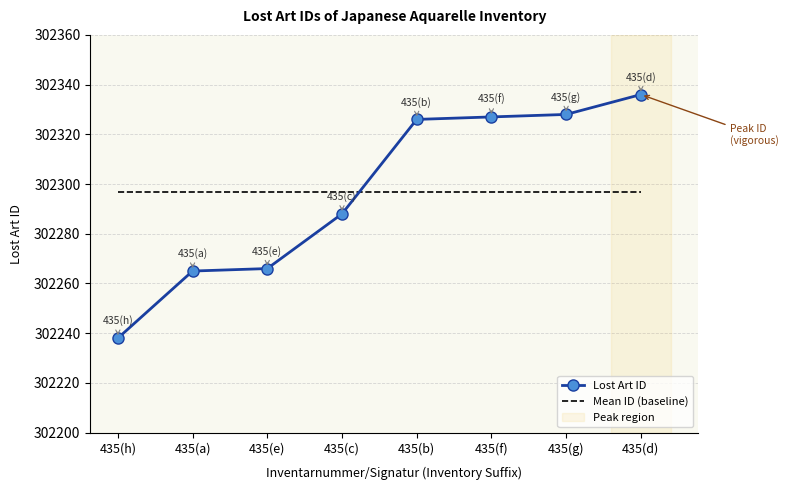

Reading left to right, what are all the values shown in this chart?

Lost Art ID: 302238.0	302265.0	302266.0	302288.0	302326.0	302327.0	302328.0	302336.0
Mean ID (baseline): 302296.8	302296.8	302296.8	302296.8	302296.8	302296.8	302296.8	302296.8